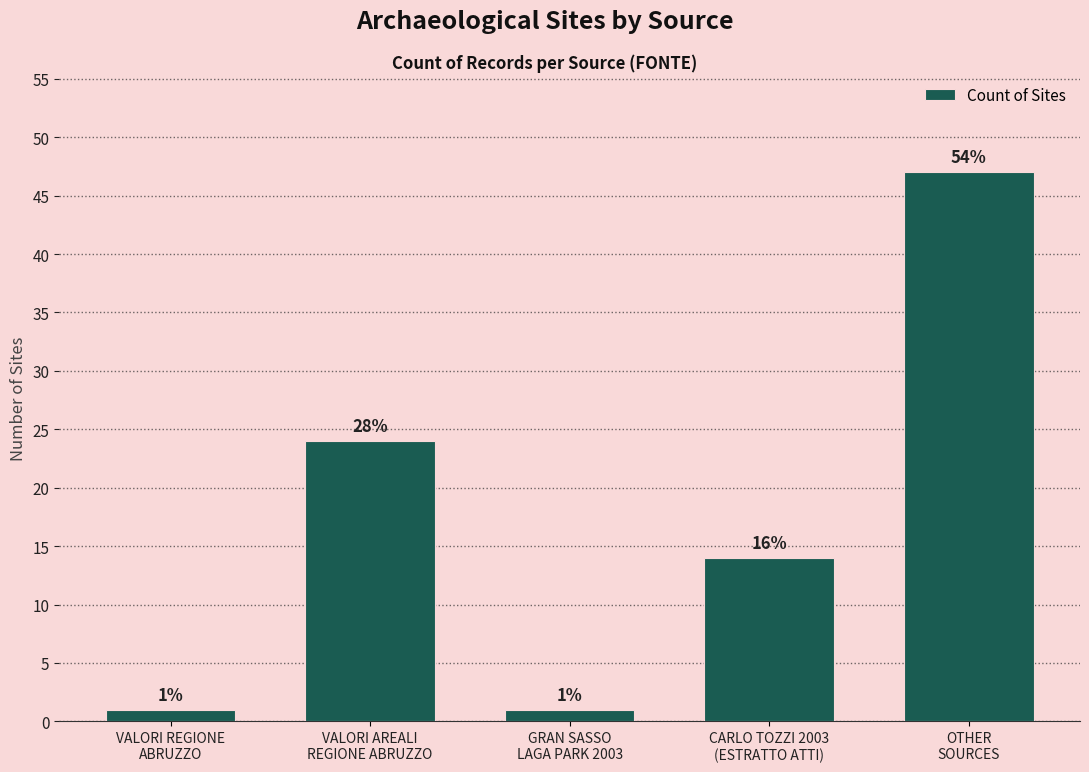

Are the bars horizontal?

No